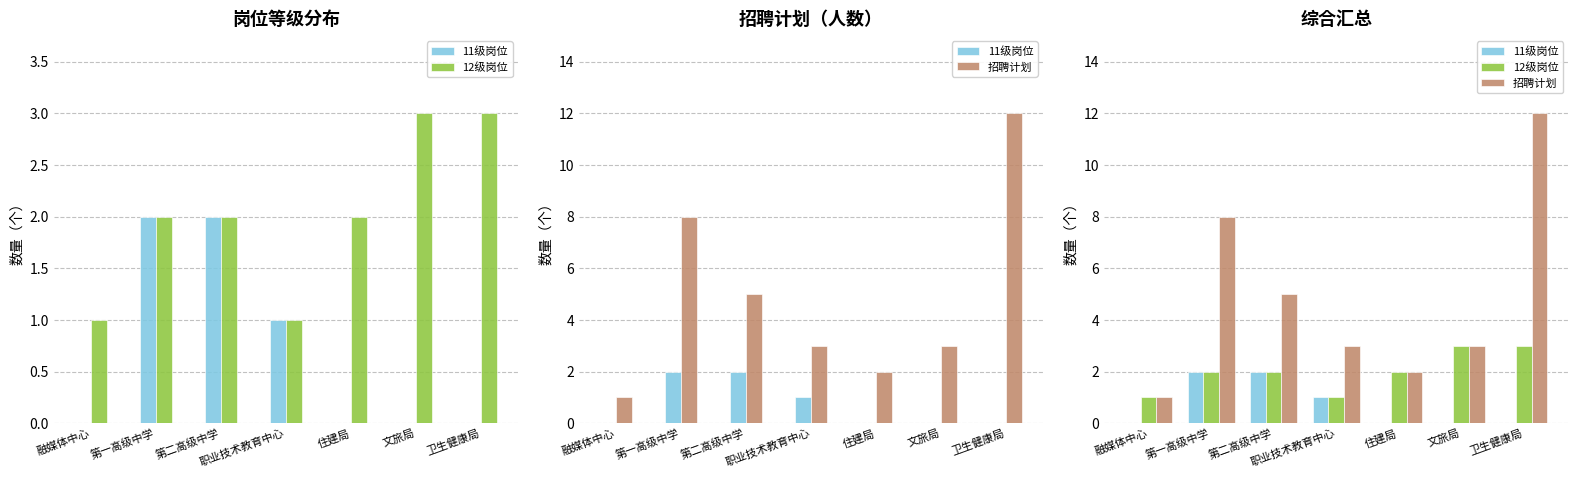

What is the sum of the 招聘计划 values at 卫生健康局 and 第一高级中学?

20